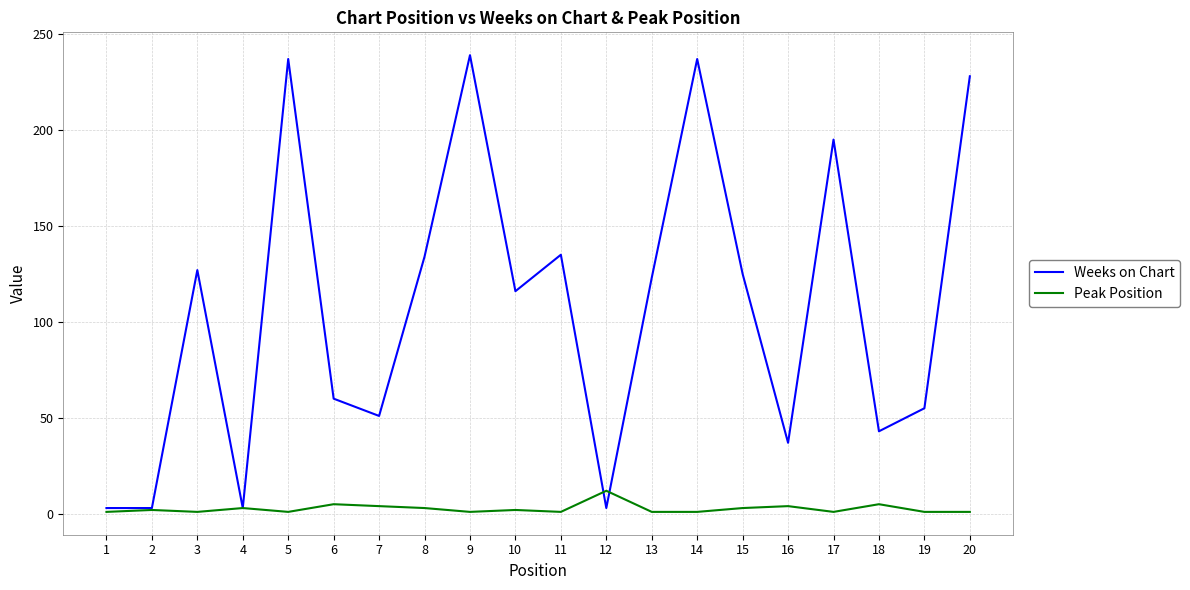

True or false: Weeks on Chart has a value of 80 at 7.

False